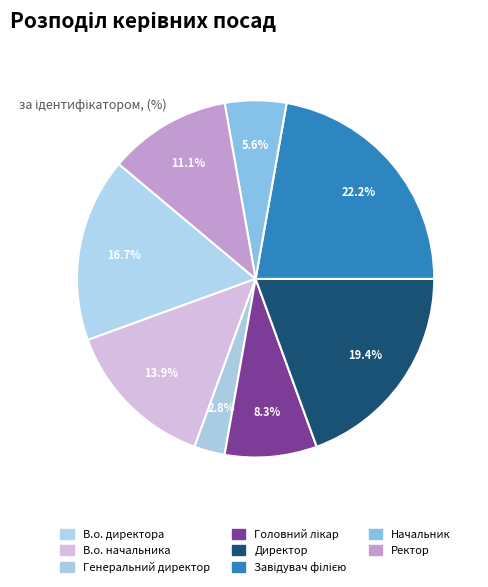

Does any single category account for the majority?

No